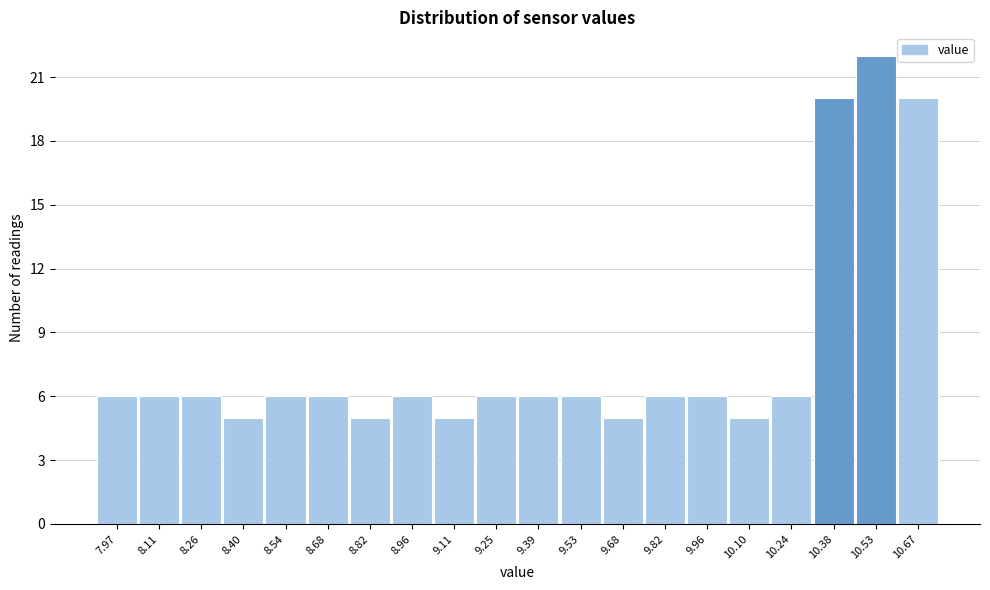

Over which range of the x-axis is the bar tallest?

10.456 to 10.598